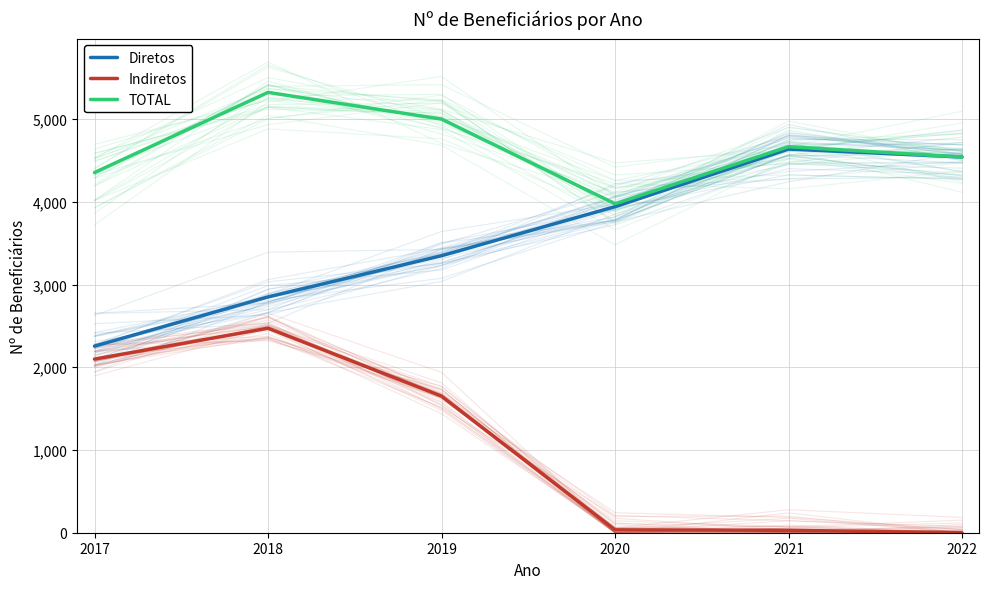

List the series in order of their peak value, highest first.

TOTAL, Diretos, Indiretos